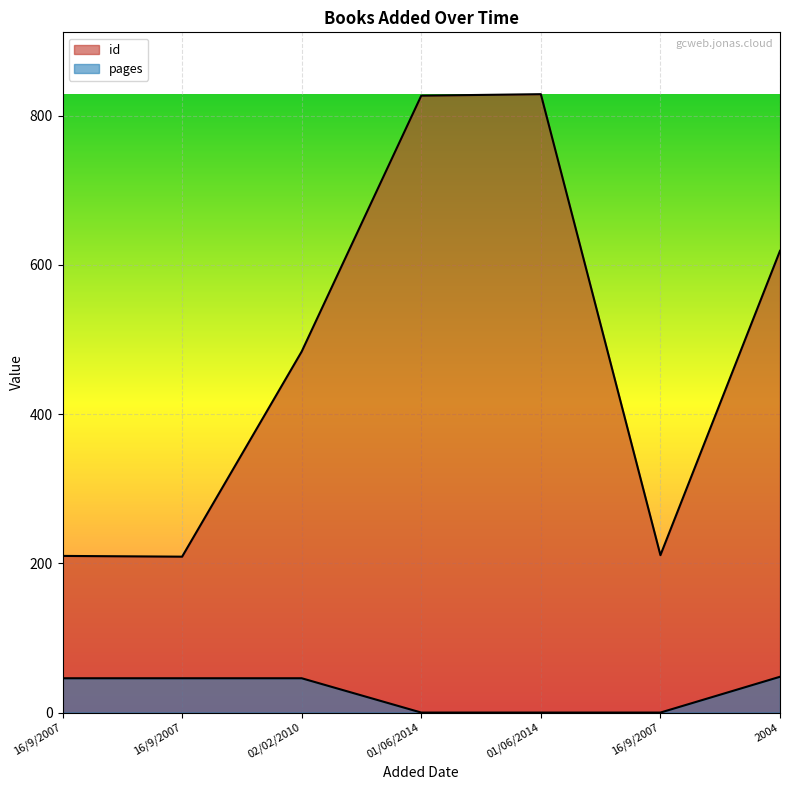

Reading left to right, what are all the values shown in this chart?

id: 16/9/2007=210	16/9/2007=209	02/02/2010=484	01/06/2014=827	01/06/2014=829	16/9/2007=211	2004=619
pages: 16/9/2007=46	16/9/2007=46	02/02/2010=46	01/06/2014=0	01/06/2014=0	16/9/2007=0	2004=48